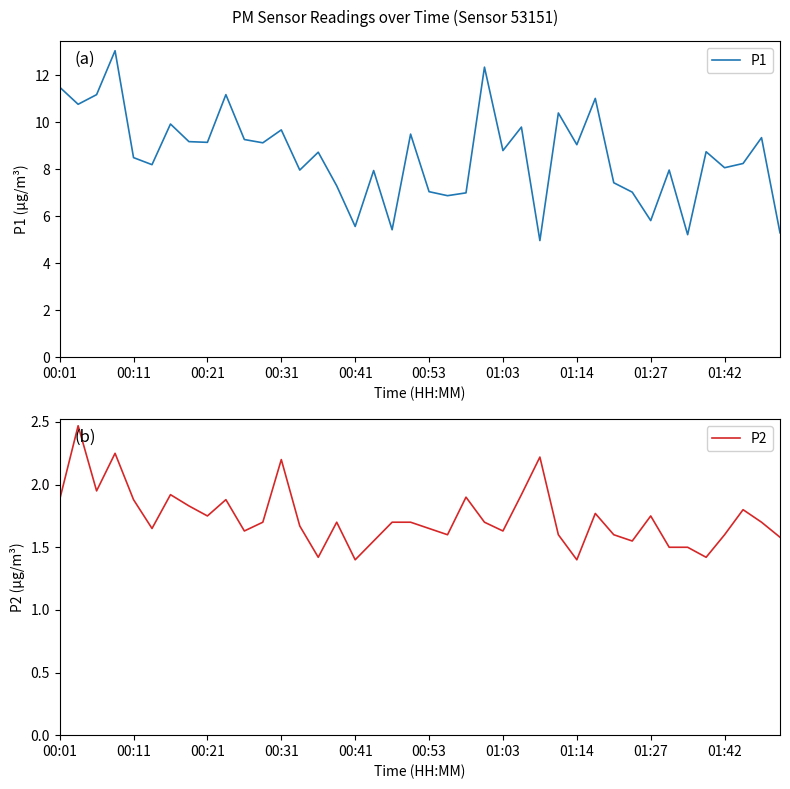

What is the lowest value of the P1 series?

5.0